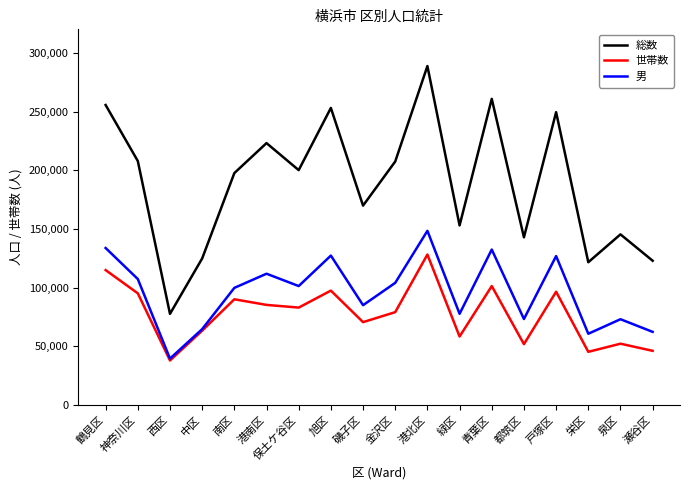

True or false: 男 and 総数 cross at least once.

False